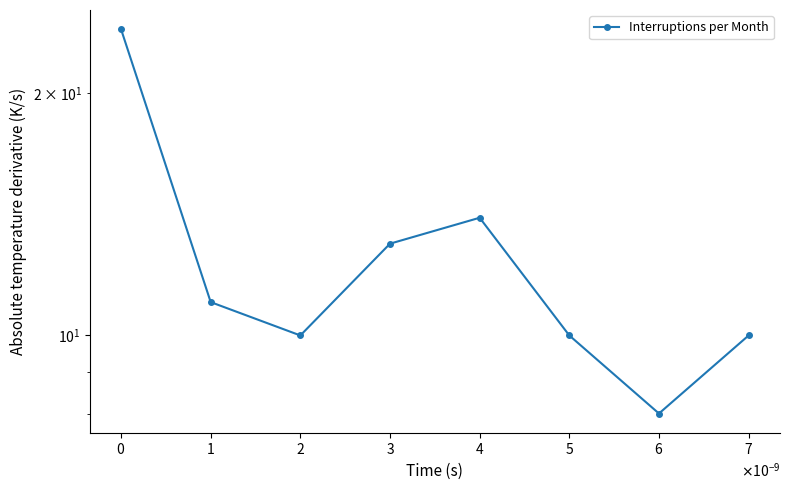

How many distinct data groups are displayed?

1